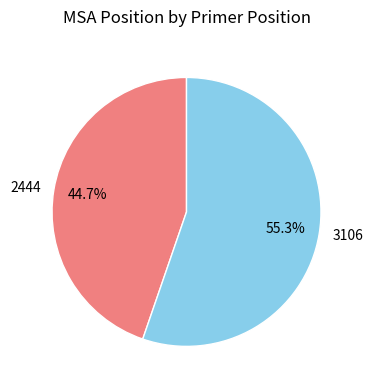

Which slice represents more than half of the pie?

3106